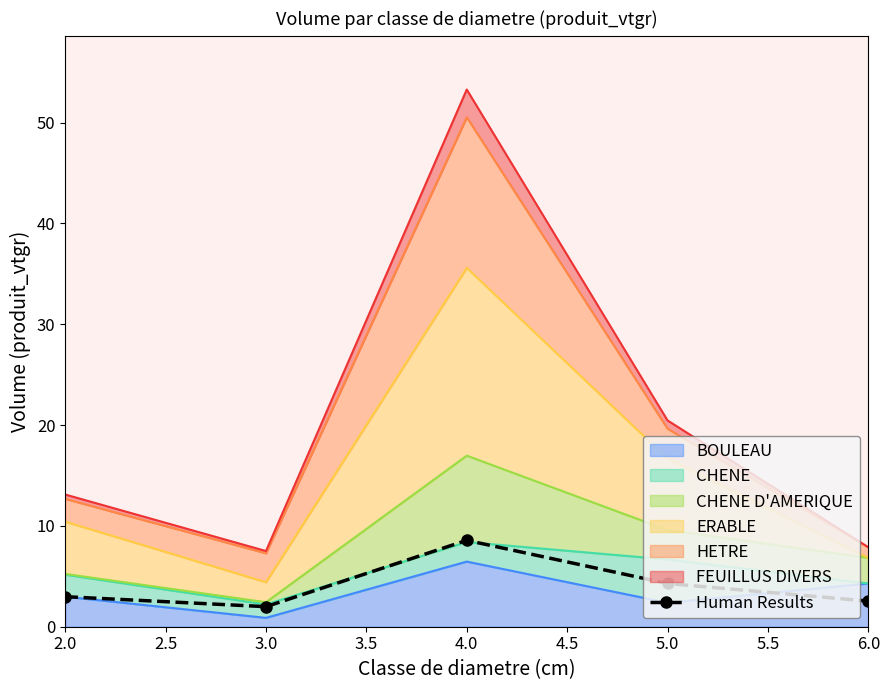

What is the average value?

4.1